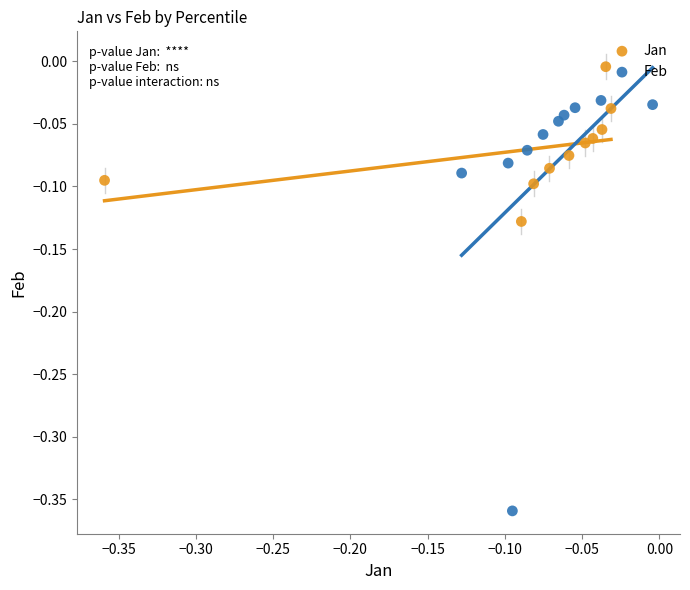

Which series has the widest spread of Y values?

Feb